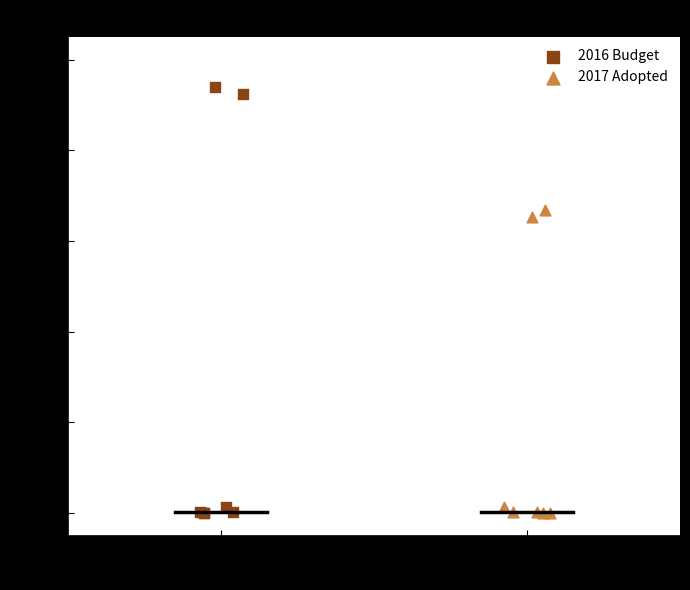

Which series contains the highest Y value?

2016 Budget